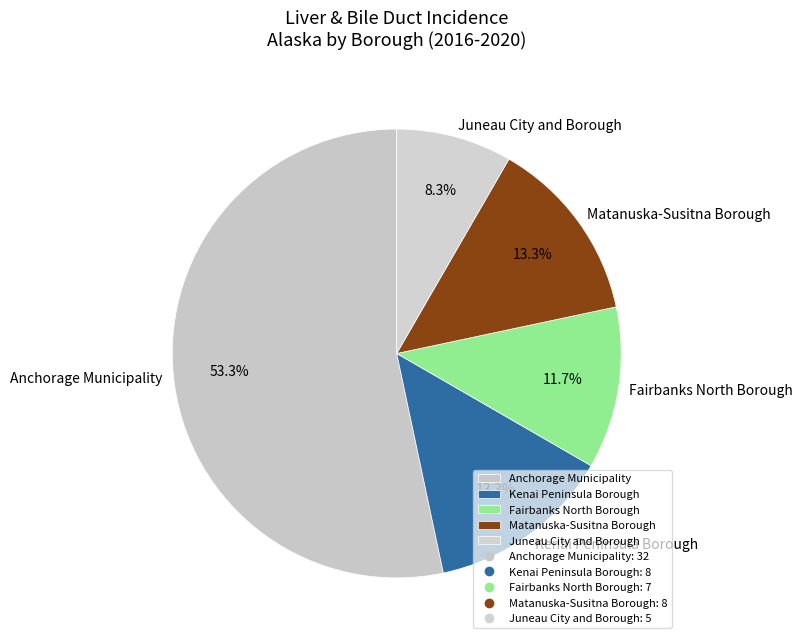

To the nearest percent, what is the combined percentage of Kenai Peninsula Borough and Anchorage Municipality?

67%